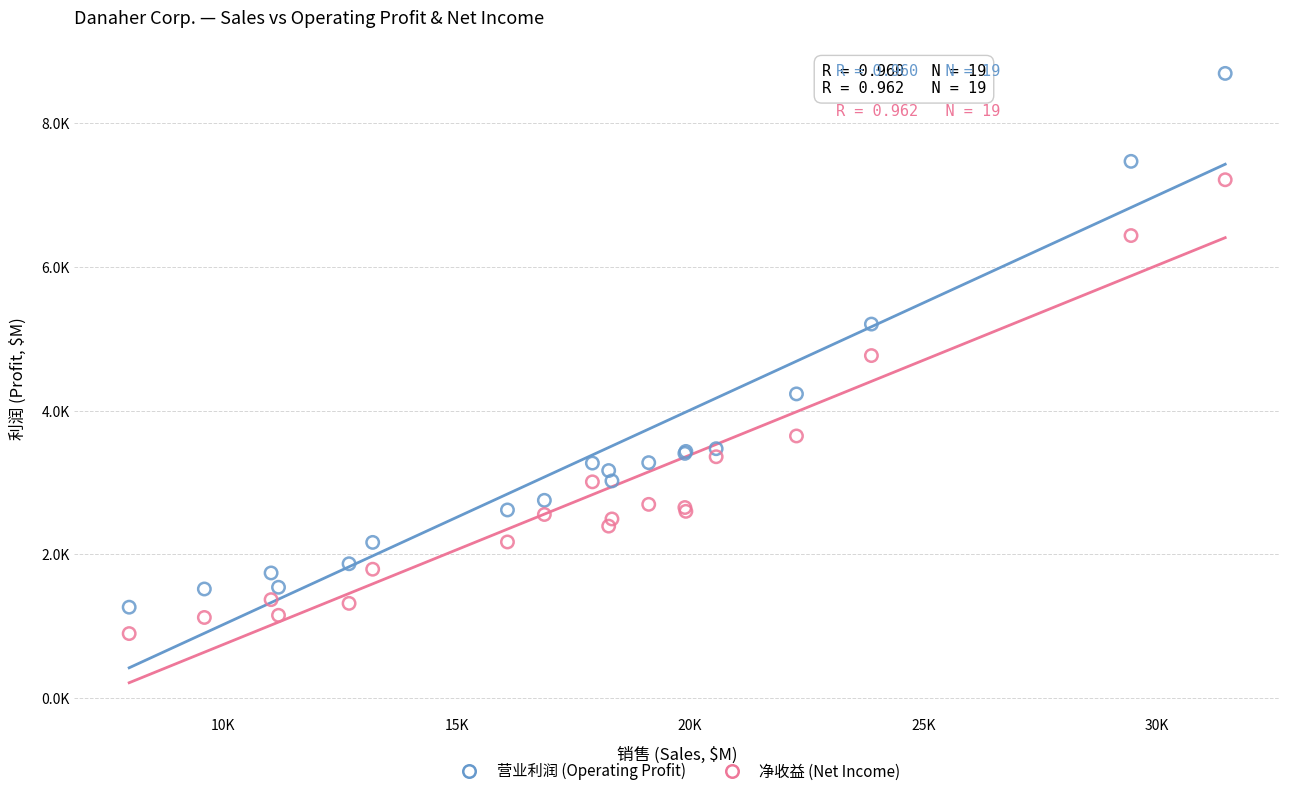

What are all the series names shown in the legend?

营业利润 (Operating Profit), 净收益 (Net Income)